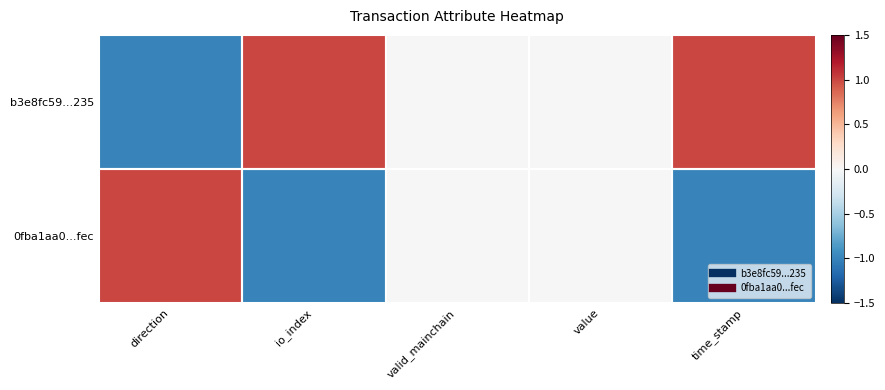

Between valid_mainchain and io_index, which is larger?

io_index